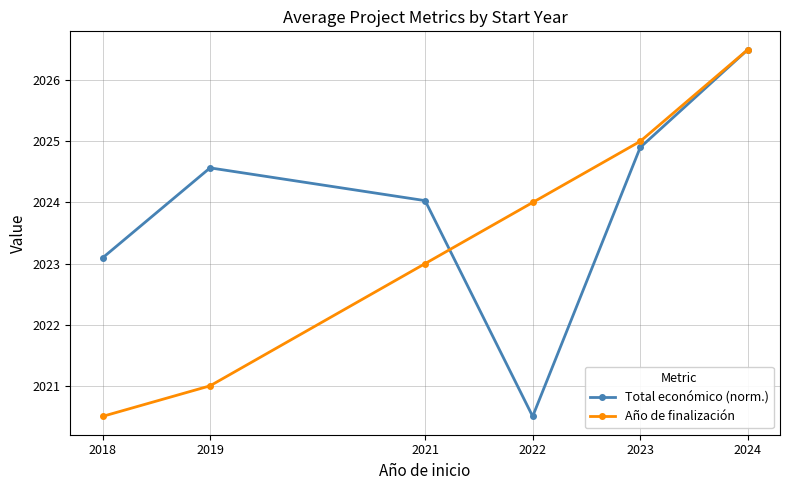

What is the maximum value shown in the chart?

2026.5